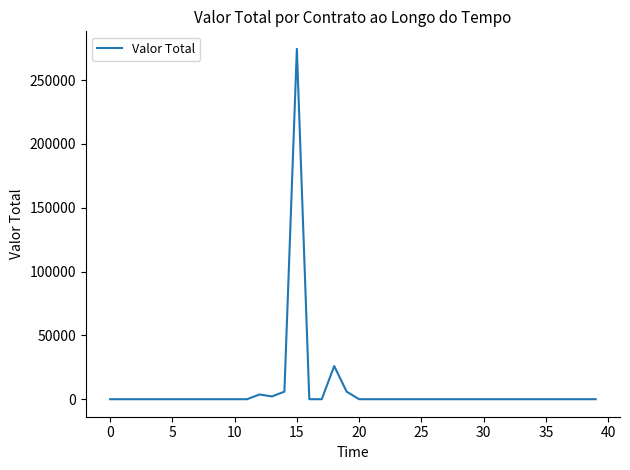

What is the difference between the maximum and minimum values?

274505.0